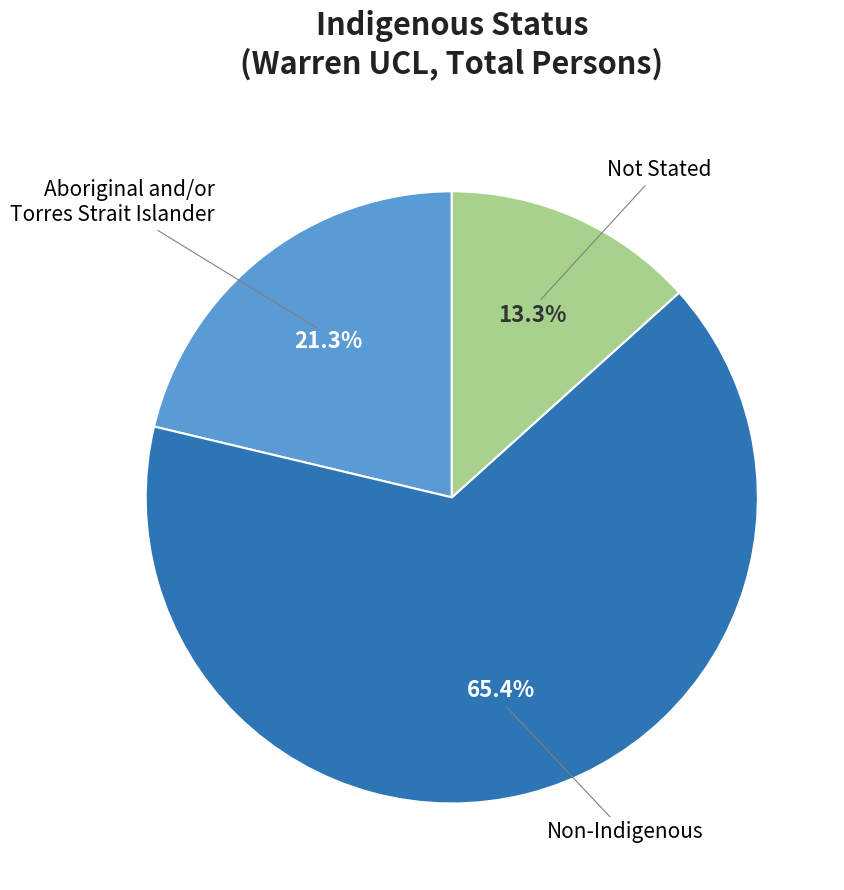

Is there a majority slice in this chart?

Yes